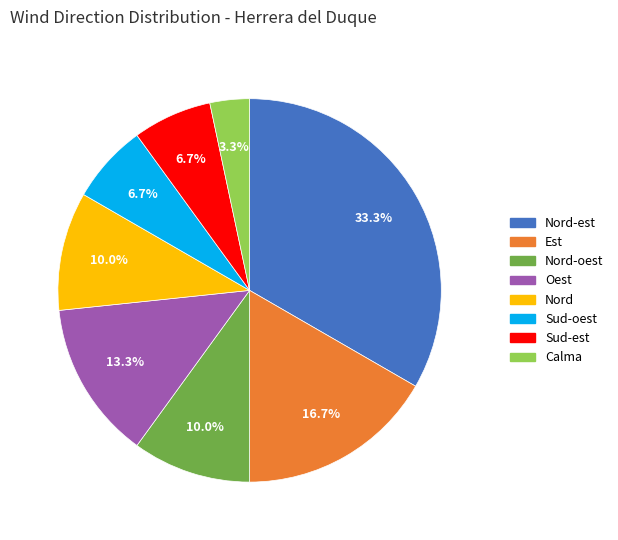

To the nearest percent, what portion does Nord represent?

10%